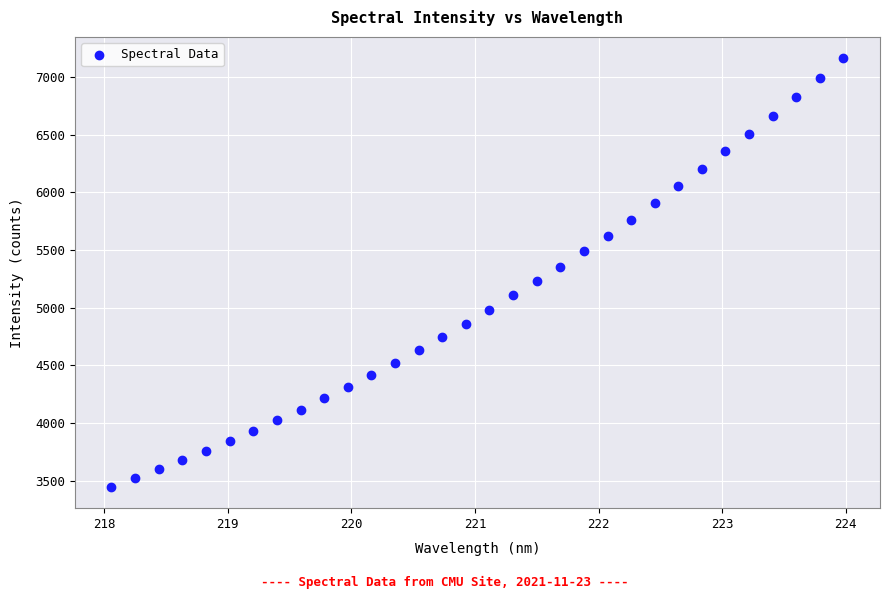

What is the range of X values (max minus min)?

5.9